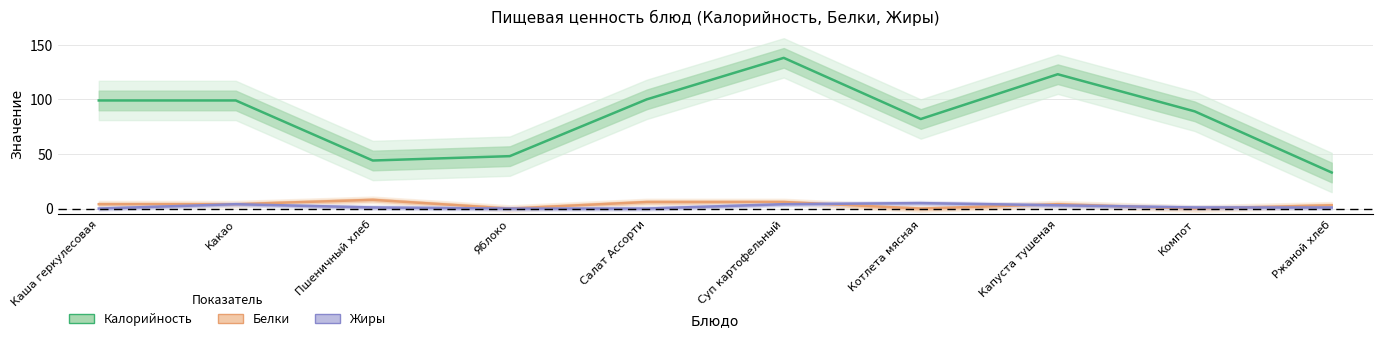

What is the sum of all Калорийность values?

855